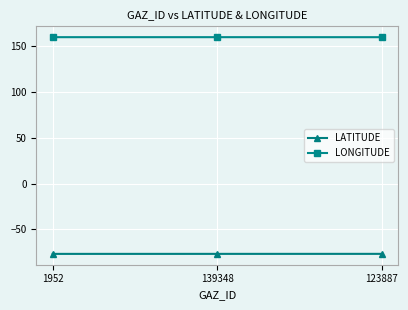

What is the maximum value for LONGITUDE?

159.8